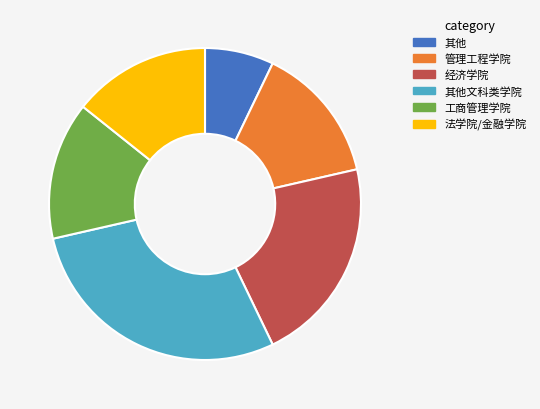

Does any single category account for the majority?

No